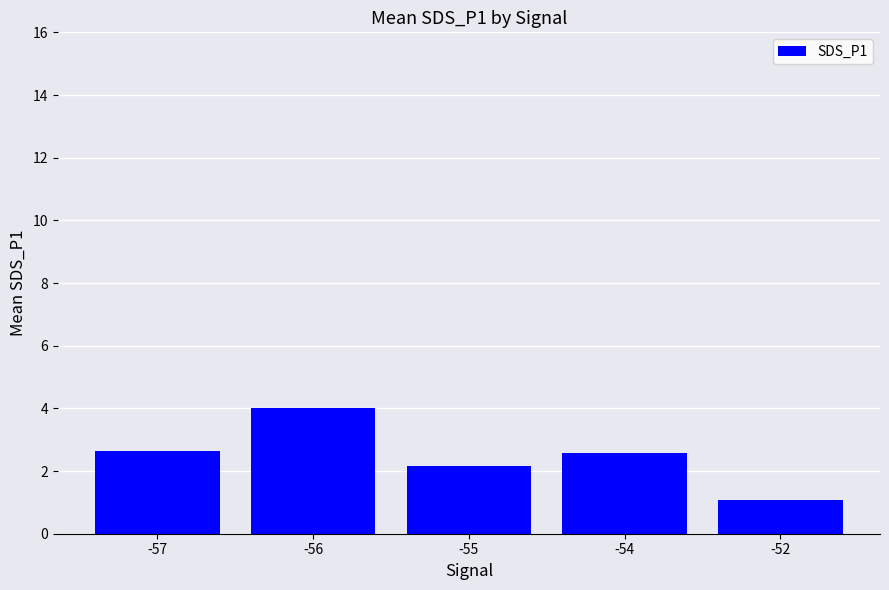

Which label corresponds to the smallest value in the chart?

-52